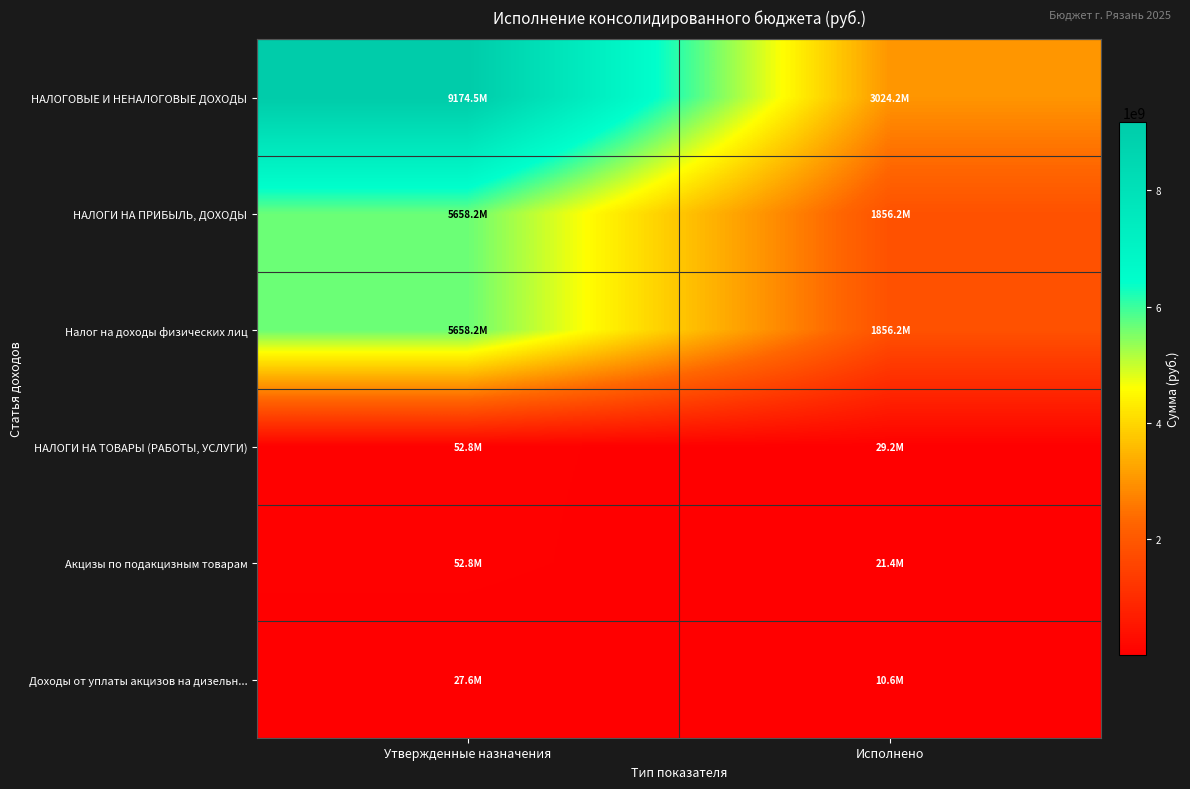

Reading right to left, list all the values displayed in this chart.

НАЛОГОВЫЕ И НЕНАЛОГОВЫЕ ДОХОДЫ: Исполнено=3024190602.1	Утвержденные назначения=9174501648.4
НАЛОГИ НА ПРИБЫЛЬ, ДОХОДЫ: Исполнено=1856163985.9	Утвержденные назначения=5658159000.0
Налог на доходы физических лиц: Исполнено=1856163985.9	Утвержденные назначения=5658159000.0
НАЛОГИ НА ТОВАРЫ (РАБОТЫ, УСЛУГИ): Исполнено=29225004.1	Утвержденные назначения=52843800.0
Акцизы по подакцизным товарам: Исполнено=21352052.1	Утвержденные назначения=52843800.0
Доходы от уплаты акцизов на дизельн...: Исполнено=10630419.5	Утвержденные назначения=27638700.0